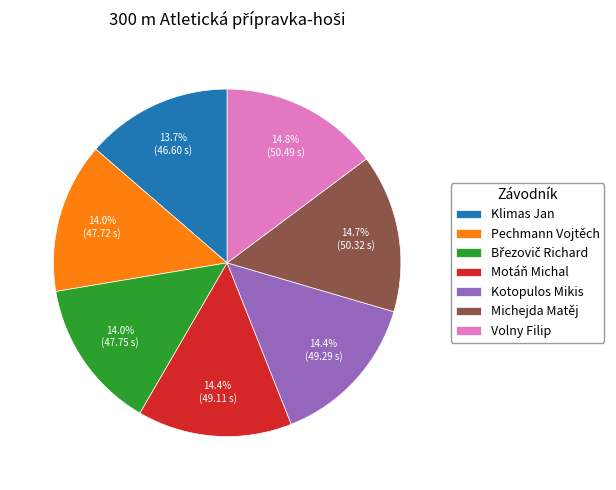

Approximately how many times larger is the value at Volny Filip compared to Pechmann Vojtěch?

1.1